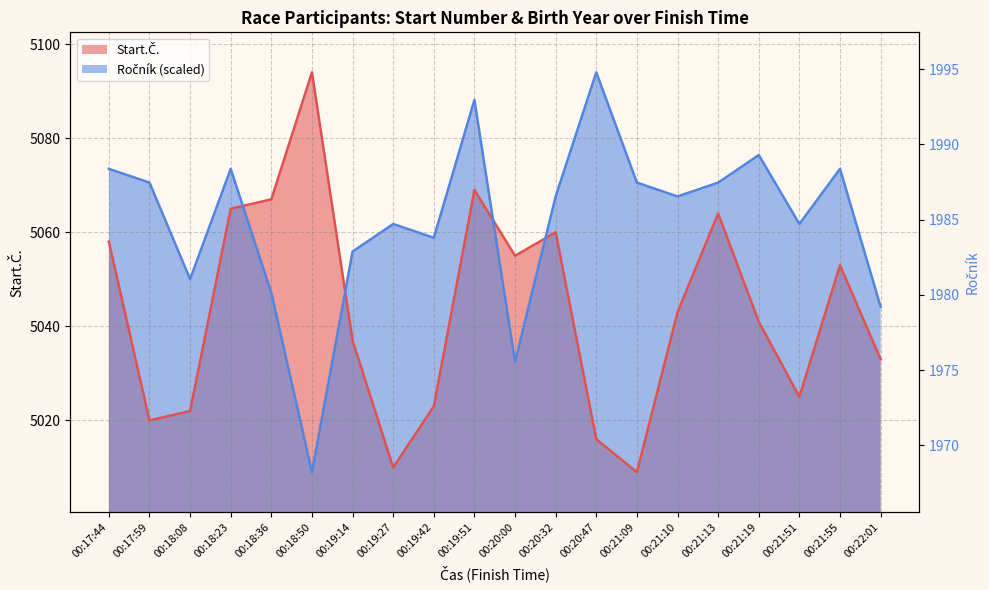

Count the number of categories in the chart.

20